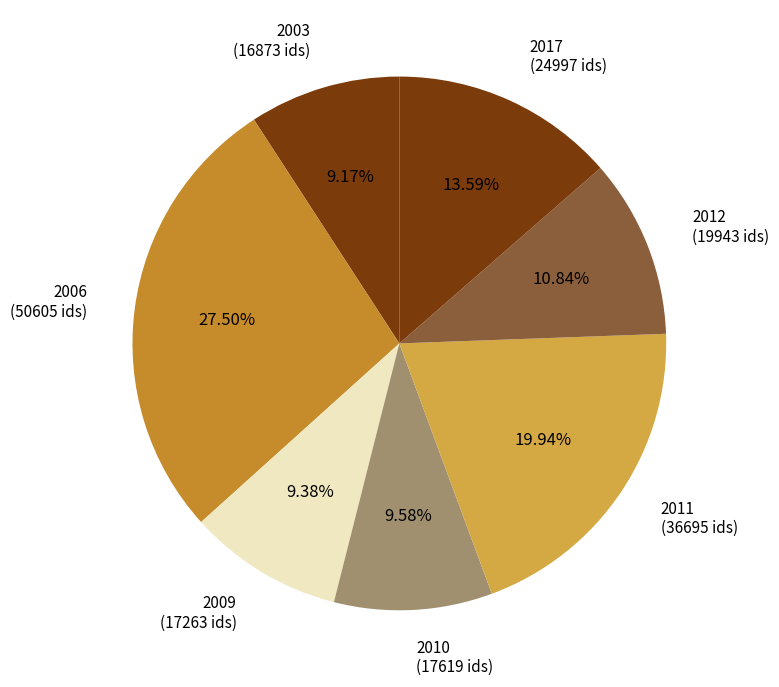

Do 2012 (19943 ids) and 2006 (50605 ids) together represent more than half of the pie?

No